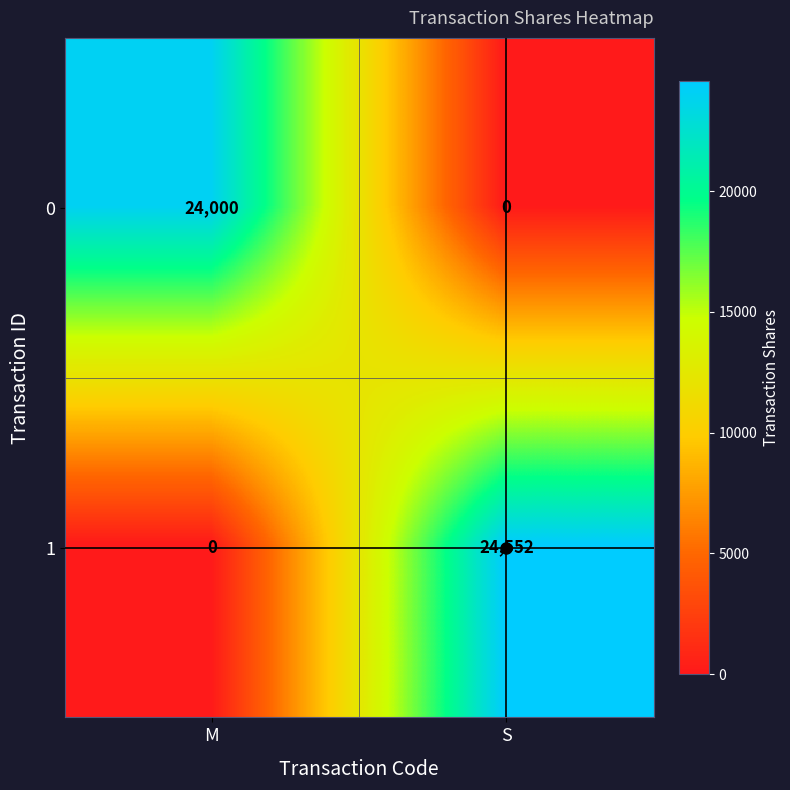

What is the difference between the 1 values at S and M?

24552